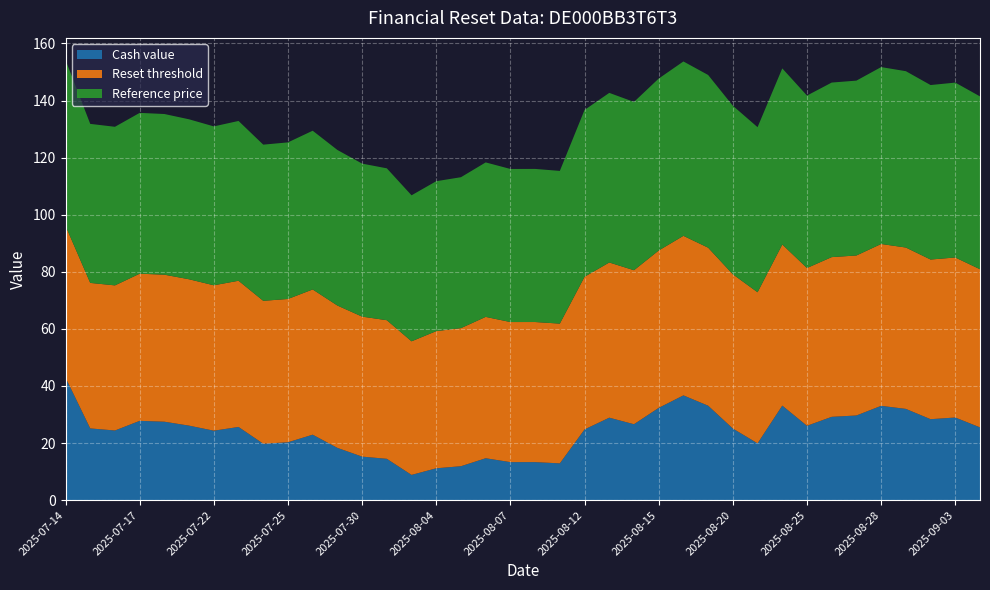

Reading right to left, what are all the values shown in this chart?

Cash value: 25.5	29.0	28.4	32.0	33.0	29.7	29.2	26.1	33.1	19.9	25.1	33.1	36.7	32.3	26.6	28.9	24.8	12.9	13.3	13.3	14.7	11.9	11.2	8.8	14.5	15.3	18.3	22.9	20.3	19.8	25.6	24.3	26.1	27.5	27.8	24.4	25.1	43.0
Reset threshold: 55.4	56.1	55.9	56.5	56.7	56.1	56.0	55.3	56.4	52.9	54.0	55.4	55.9	55.1	53.9	54.4	53.5	49.0	49.1	49.1	49.5	48.4	48.1	46.8	48.6	49.0	49.9	50.9	50.2	50.1	51.2	50.9	51.3	51.5	51.6	50.8	51.0	53.2
Reference price: 60.5	61.3	61.1	61.8	62.0	61.3	61.1	60.4	61.7	57.8	59.0	60.5	61.1	60.2	59.0	59.4	58.4	53.5	53.6	53.6	54.1	52.9	52.5	51.1	53.2	53.6	54.5	55.6	54.9	54.7	56.0	55.7	56.0	56.3	56.3	55.6	55.7	58.1